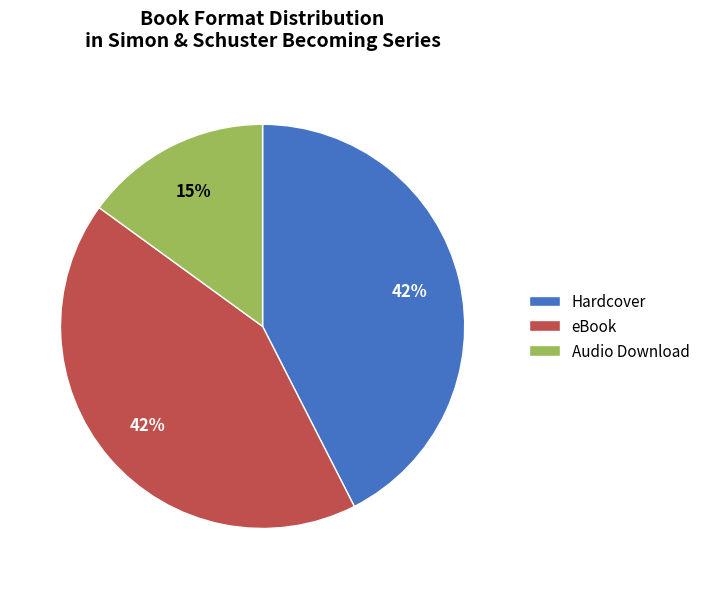

To the nearest percent, what portion does Hardcover represent?

43%